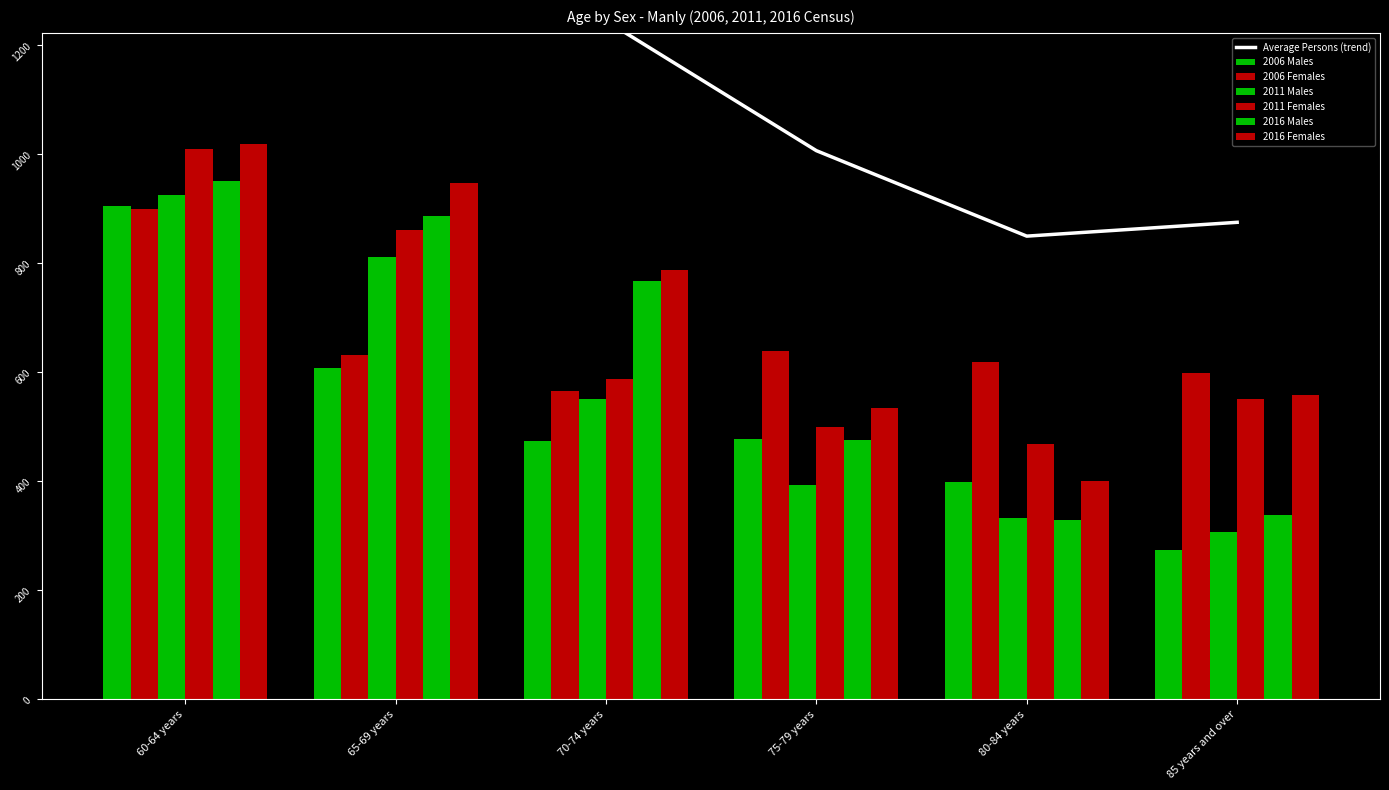

Which series has the largest total across all categories?

2016 Females